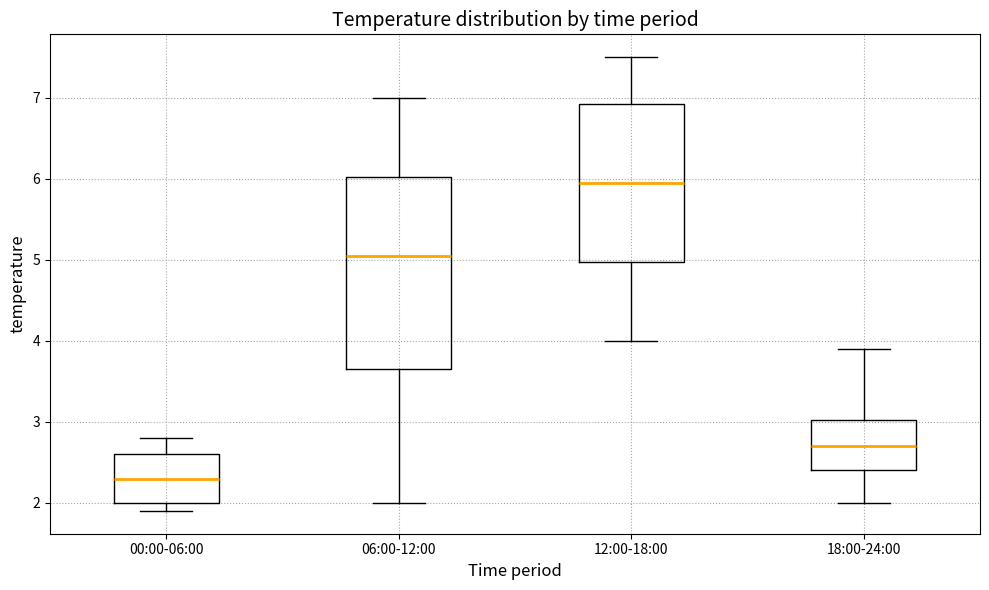

Where does the lower whisker of the box for 00:00-06:00 end on the y-axis? The values are not printed on the chart, so give them approximately, as read against the axis.

1.9